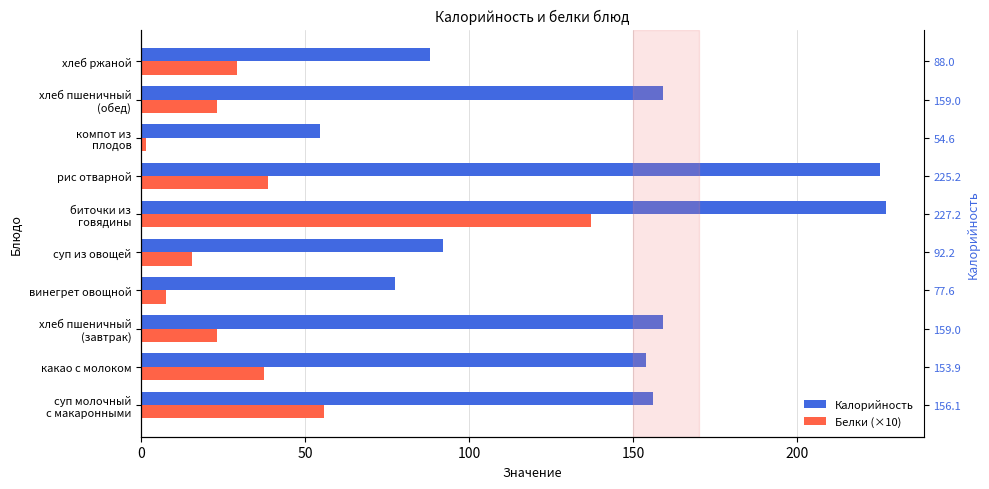

How many data points in Белки (×10) are above 29?

5